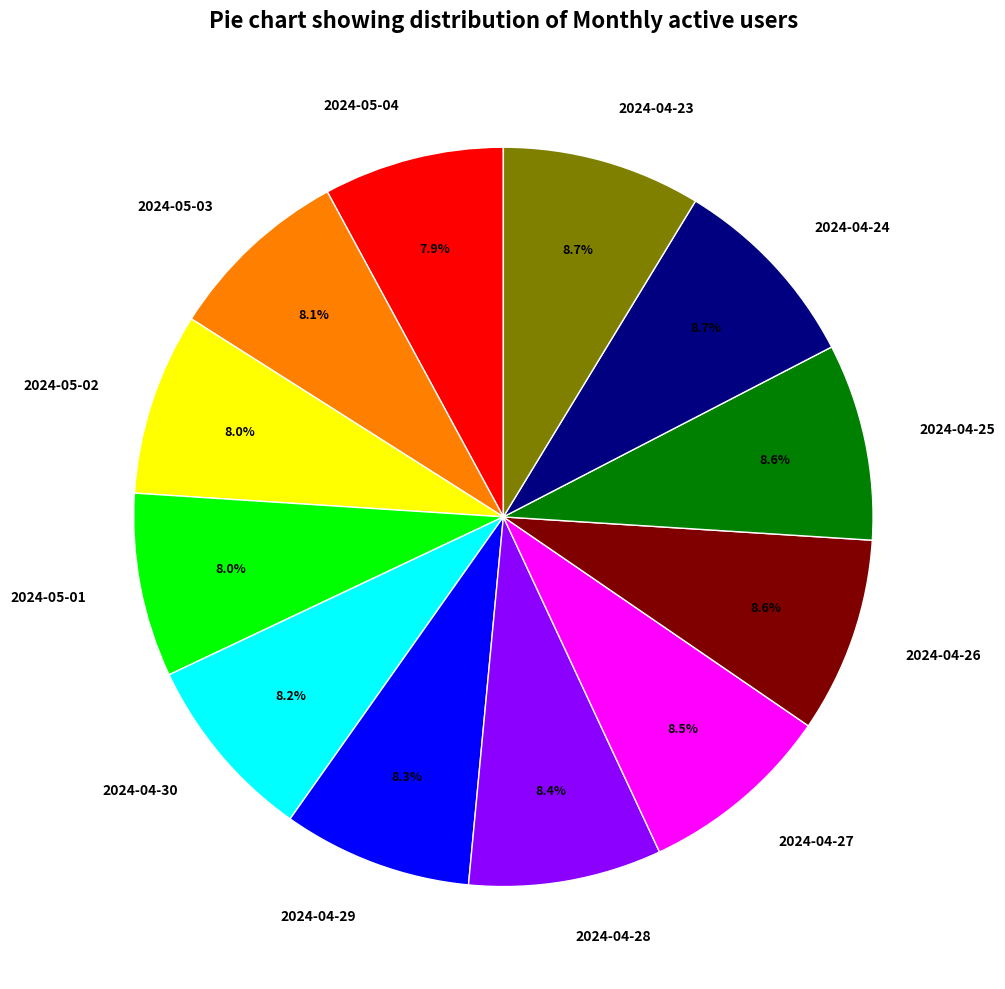

How many slices are in this pie chart?

12